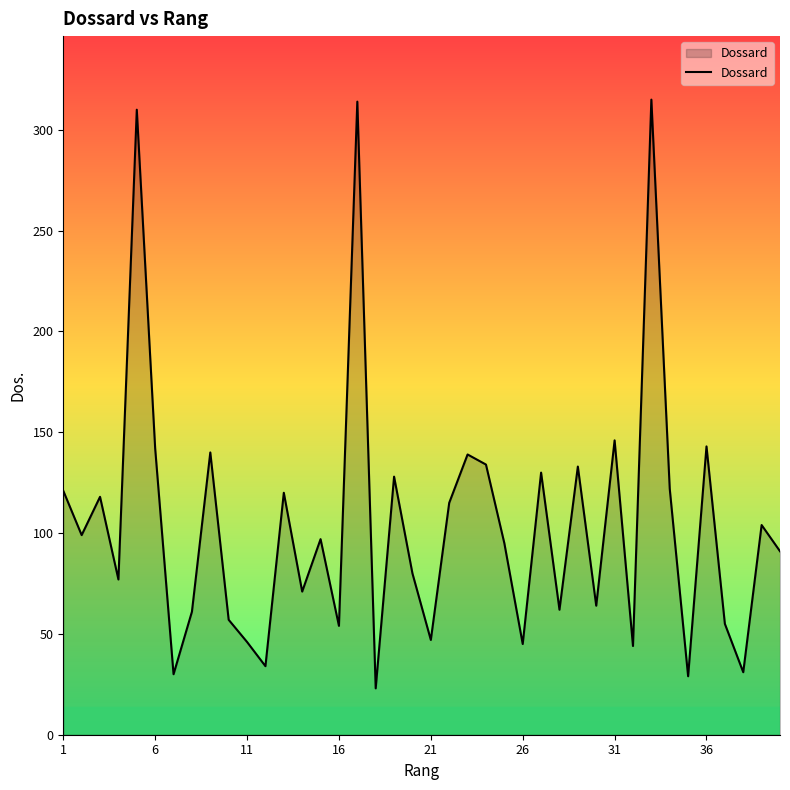

What is the greatest value displayed?

315